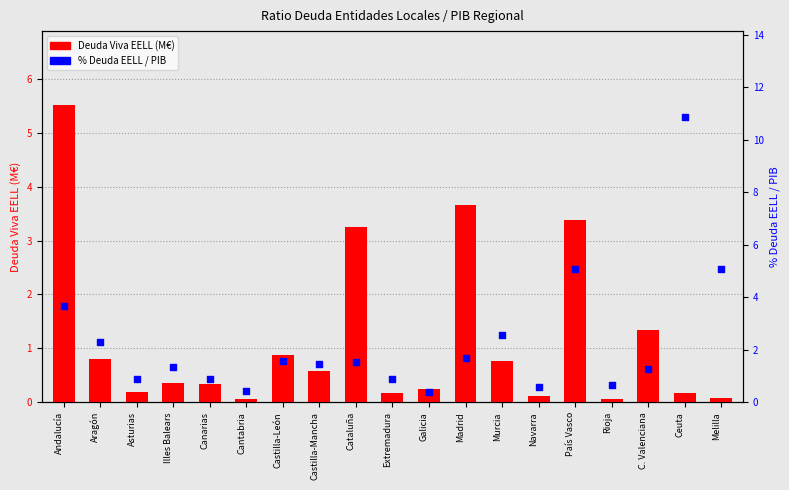

At how many categories does at least one series exceed 6?

1